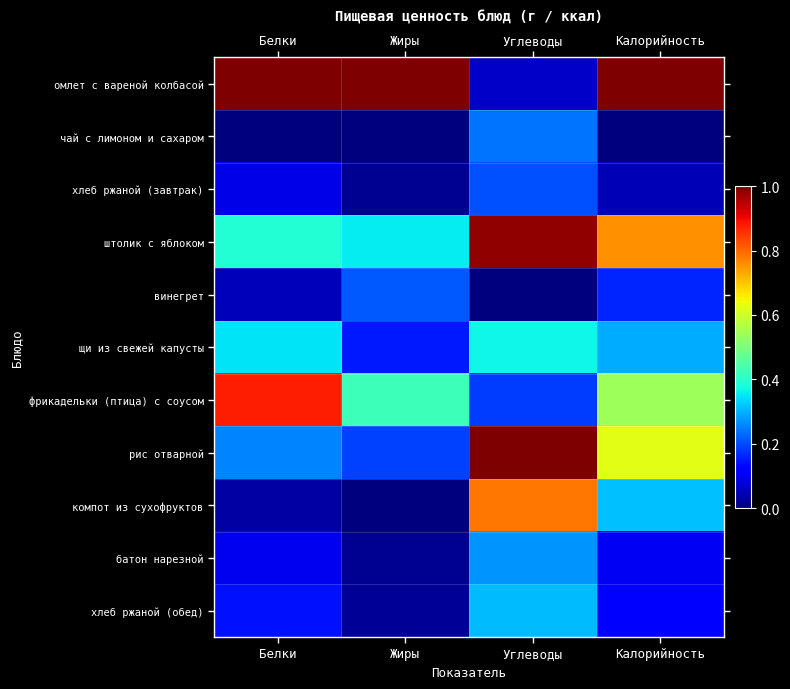

Reading right to left, extract all data points from this chart.

омлет с вареной колбасой: Калорийность=1.0	Углеводы=0.1	Жиры=1.0	Белки=1.0
чай с лимоном и сахаром: Калорийность=0.0	Углеводы=0.2	Жиры=0.0	Белки=0.0
хлеб ржаной (завтрак): Калорийность=0.1	Углеводы=0.2	Жиры=0.0	Белки=0.1
штолик с яблоком: Калорийность=0.8	Углеводы=1.0	Жиры=0.4	Белки=0.4
винегрет: Калорийность=0.2	Углеводы=0.0	Жиры=0.2	Белки=0.1
щи из свежей капусты: Калорийность=0.3	Углеводы=0.4	Жиры=0.2	Белки=0.3
фрикадельки (птица) с соусом: Калорийность=0.5	Углеводы=0.2	Жиры=0.4	Белки=0.9
рис отварной: Калорийность=0.6	Углеводы=1.0	Жиры=0.2	Белки=0.3
компот из сухофруктов: Калорийность=0.3	Углеводы=0.8	Жиры=0.0	Белки=0.0
батон нарезной: Калорийность=0.1	Углеводы=0.3	Жиры=0.0	Белки=0.1
хлеб ржаной (обед): Калорийность=0.1	Углеводы=0.3	Жиры=0.0	Белки=0.1